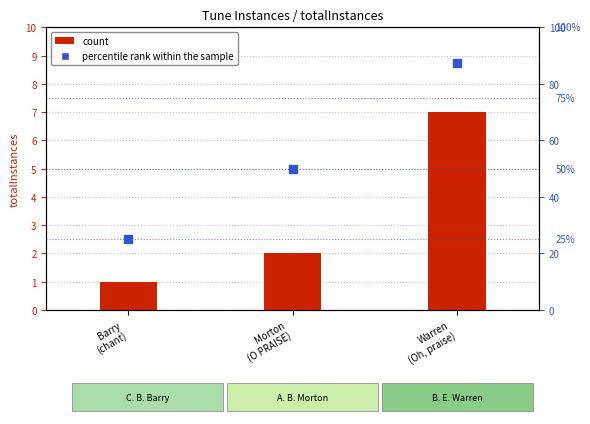

Which series has the largest total across all categories?

percentile rank within the sample